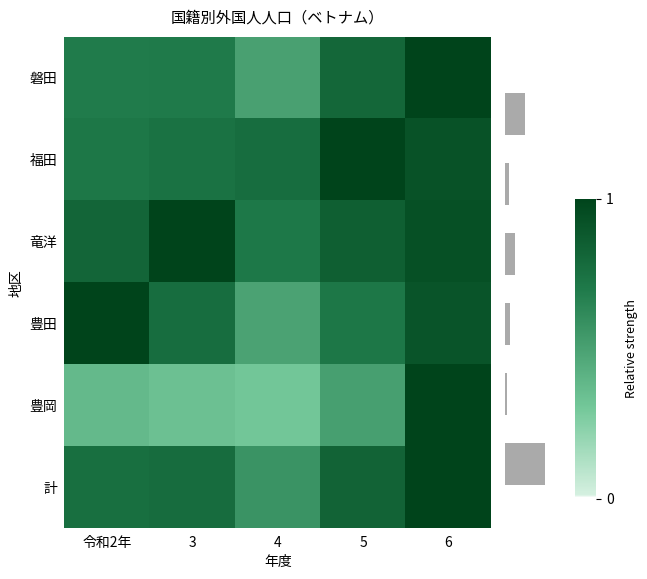

What is the difference between the highest and lowest values at 令和2年?

0.6